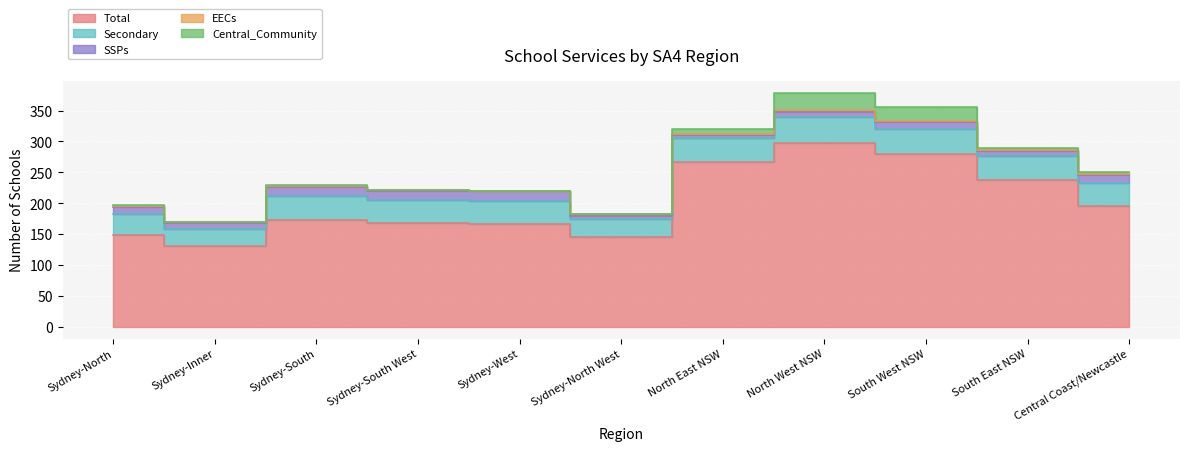

Reading left to right, transcribe all the data shown in this chart.

Total: Sydney-North=148	Sydney-Inner=130	Sydney-South=173	Sydney-South West=168	Sydney-West=167	Sydney-North West=146	North East NSW=267	North West NSW=297	South West NSW=280	South East NSW=237	Central Coast/Newcastle=196
Secondary: Sydney-North=34	Sydney-Inner=28	Sydney-South=38	Sydney-South West=38	Sydney-West=36	Sydney-North West=28	North East NSW=39	North West NSW=43	South West NSW=40	South East NSW=39	Central Coast/Newcastle=36
SSPs: Sydney-North=12	Sydney-Inner=10	Sydney-South=15	Sydney-South West=13	Sydney-West=16	Sydney-North West=5	North East NSW=4	North West NSW=8	South West NSW=11	South East NSW=8	Central Coast/Newcastle=13
EECs: Sydney-North=2	Sydney-Inner=1	Sydney-South=2	Sydney-South West=3	Sydney-West=0	Sydney-North West=3	North East NSW=2	North West NSW=3	South West NSW=2	South East NSW=2	Central Coast/Newcastle=3
Central_Community: Sydney-North=1	Sydney-Inner=1	Sydney-South=1	Sydney-South West=0	Sydney-West=0	Sydney-North West=0	North East NSW=8	North West NSW=28	South West NSW=22	South East NSW=4	Central Coast/Newcastle=2